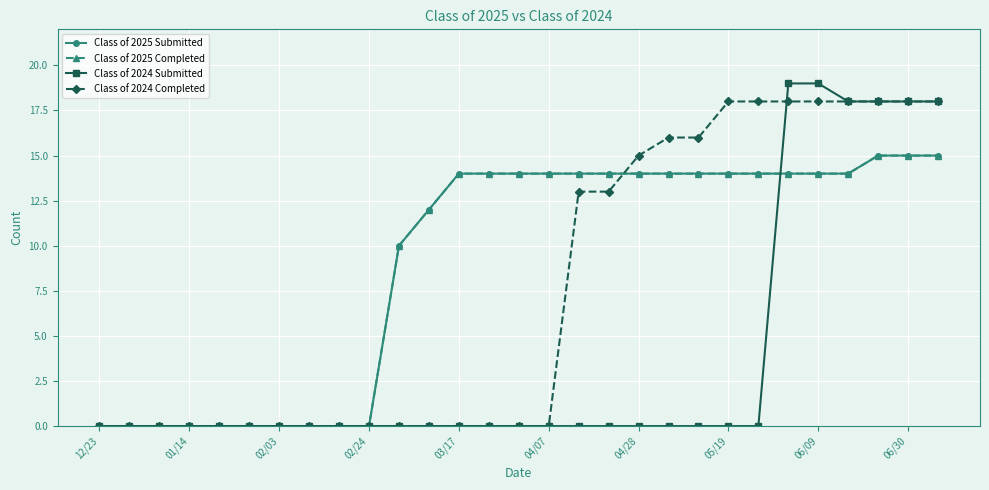

At how many categories does at least one series exceed 15?

10